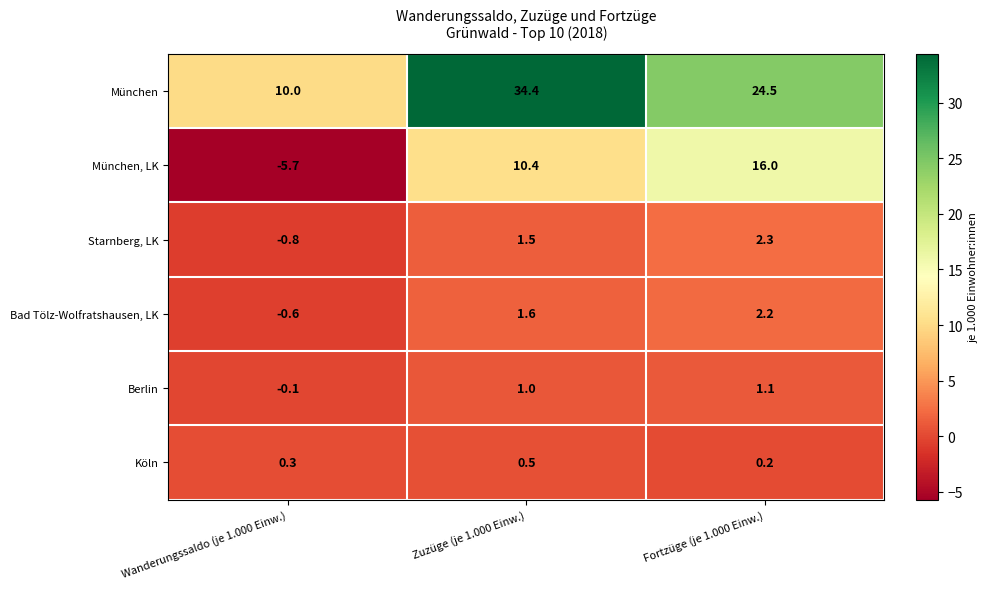

Count the number of data series in this chart.

6